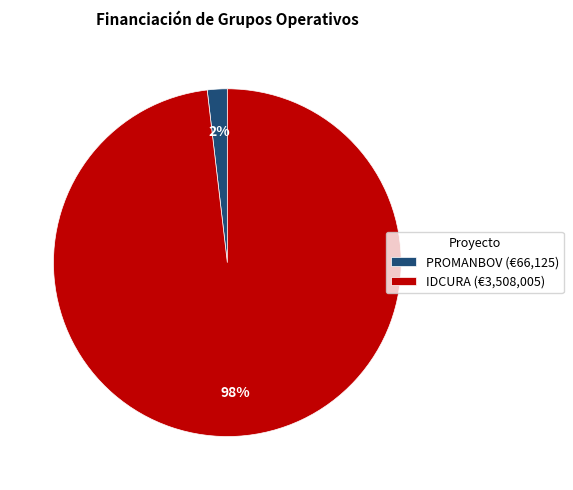

How many segments does this pie chart have?

2